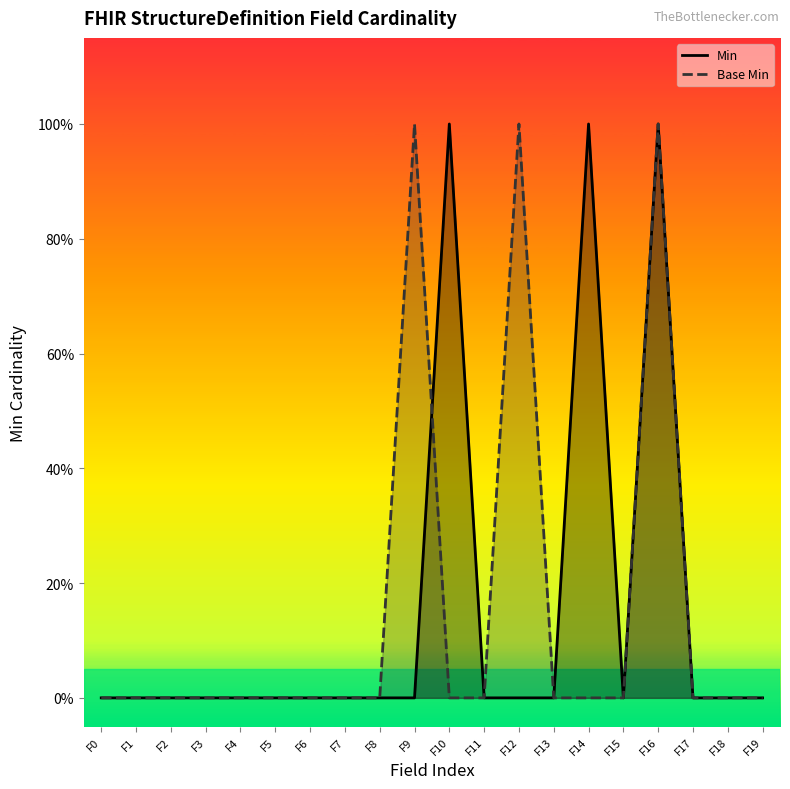

List the series in order of their peak value, lowest first.

Min, Base Min